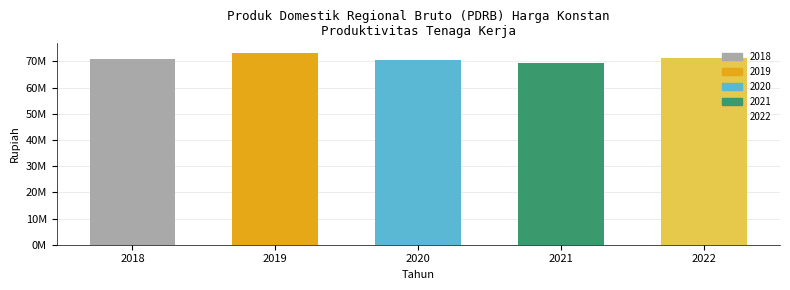

Reading right to left, extract all data points from this chart.

2022=71433350	2021=69556930	2020=70662040	2019=73249690	2018=71048970